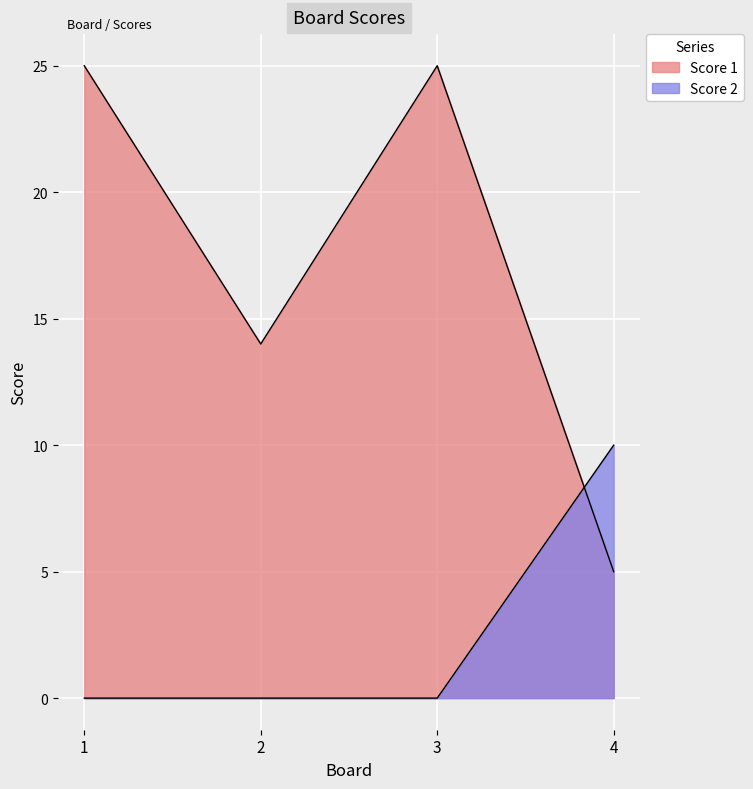

What is the difference between the Score 1 values at 2 and 1?

11